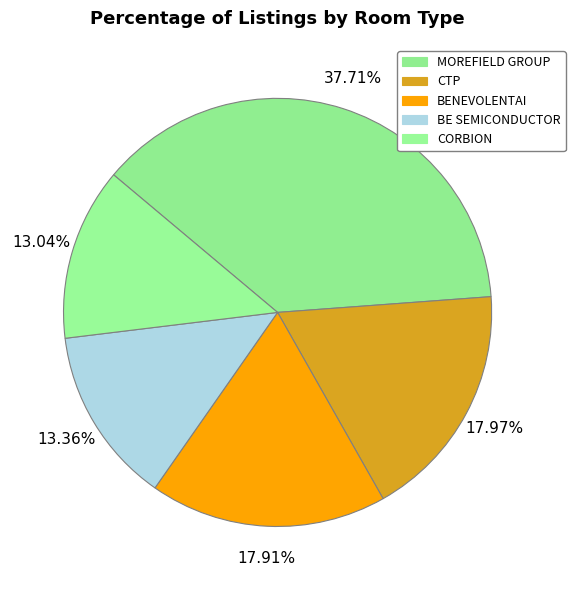

Which category has the biggest portion of the pie?

MOREFIELD GROUP